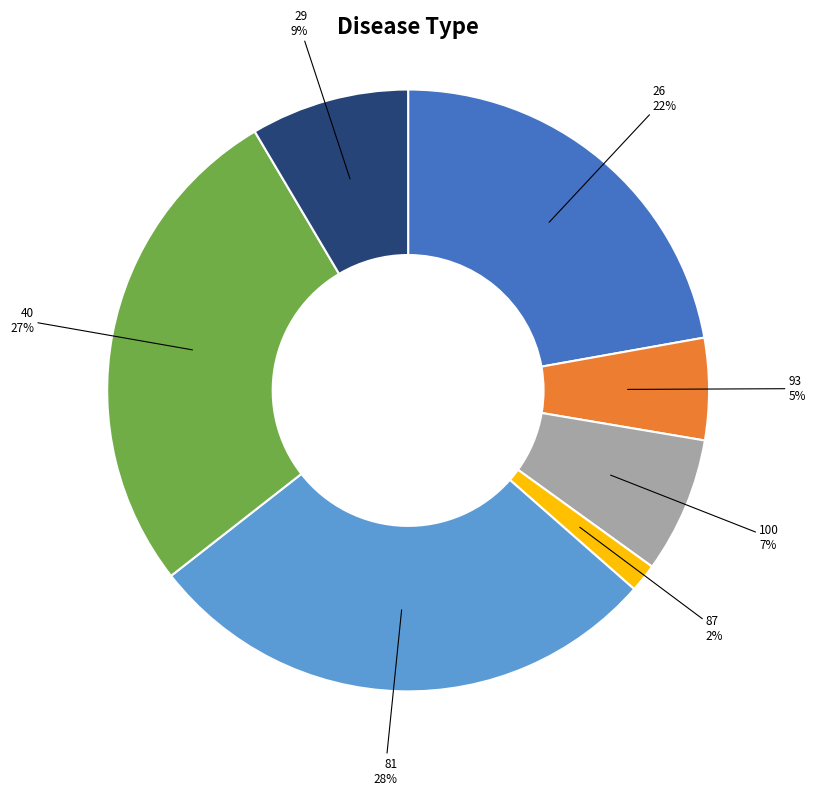

Does any single category account for the majority?

No